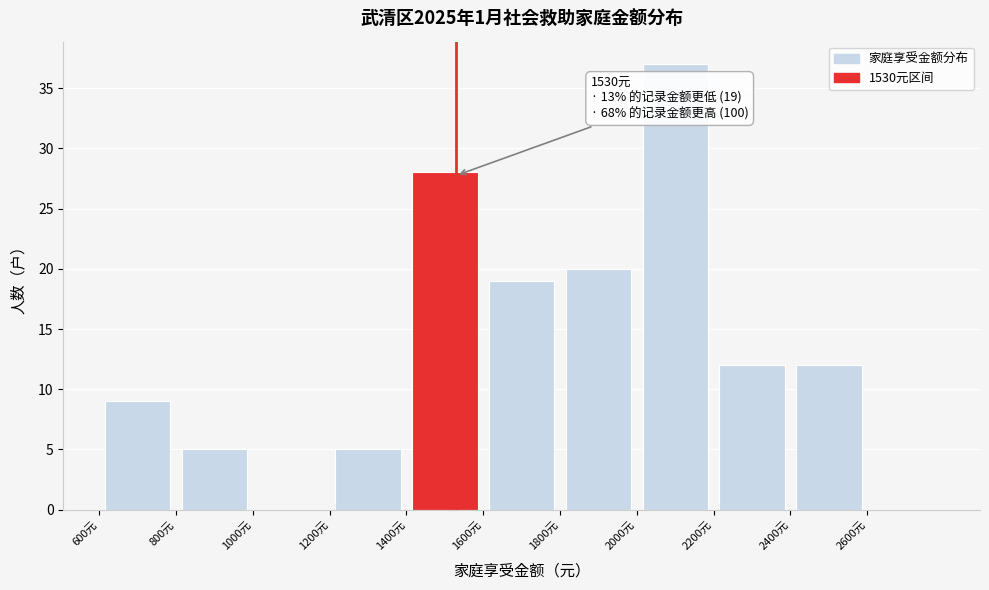

Which range on the x-axis has the tallest bar?

2000 to 2200